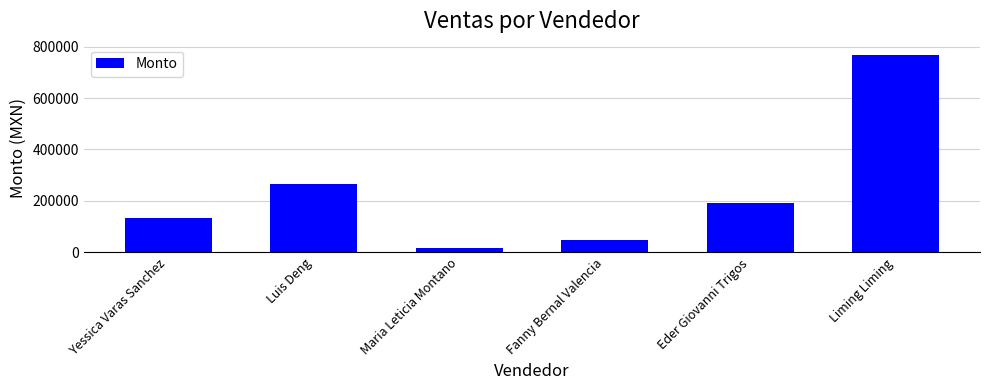

What is the ratio of the value at Eder Giovanni Trigos to the value at Luis Deng?

0.7